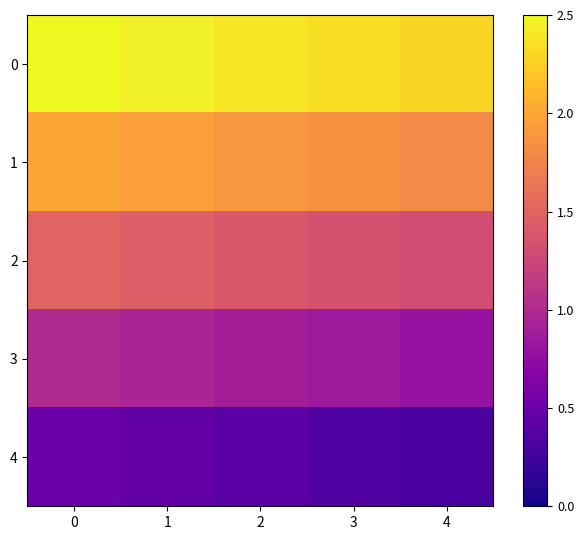

What is the difference between the highest and lowest values at 4?

2.0